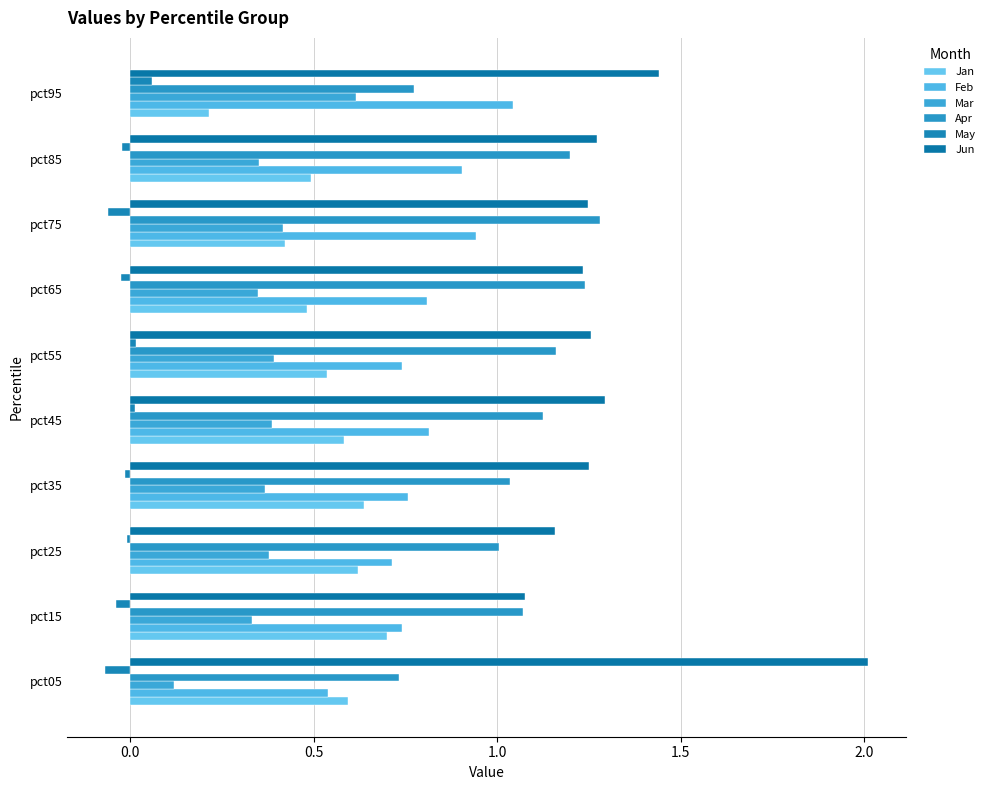

At which label does Jan reach its minimum?

pct95